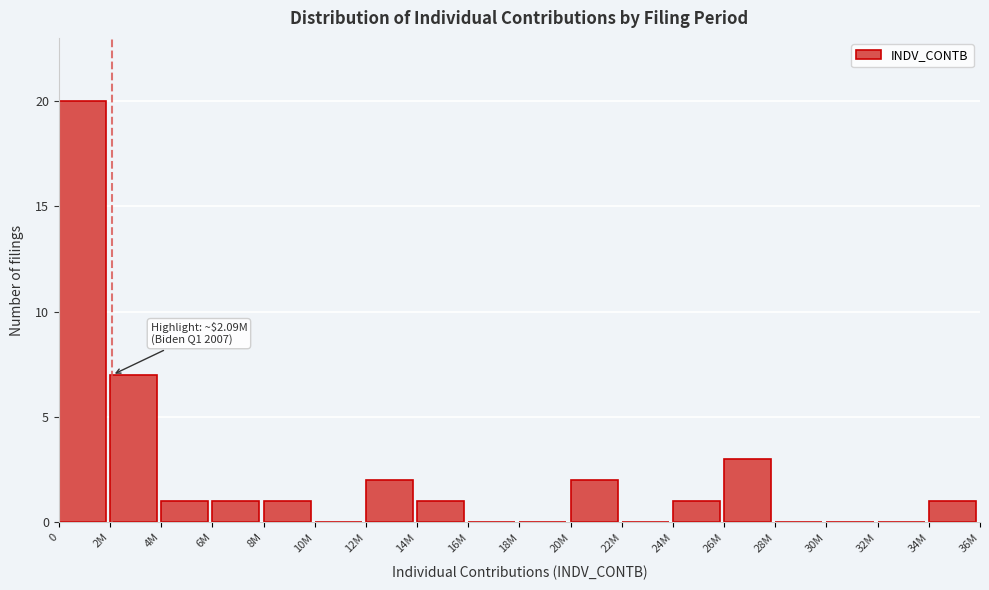

Reading left to right, transcribe all the data shown in this chart.

0=20	2M=7	4M=1	6M=1	8M=1	10M=0	12M=2	14M=1	16M=0	18M=0	20M=2	22M=0	24M=1	26M=3	28M=0	30M=0	32M=0	34M=1